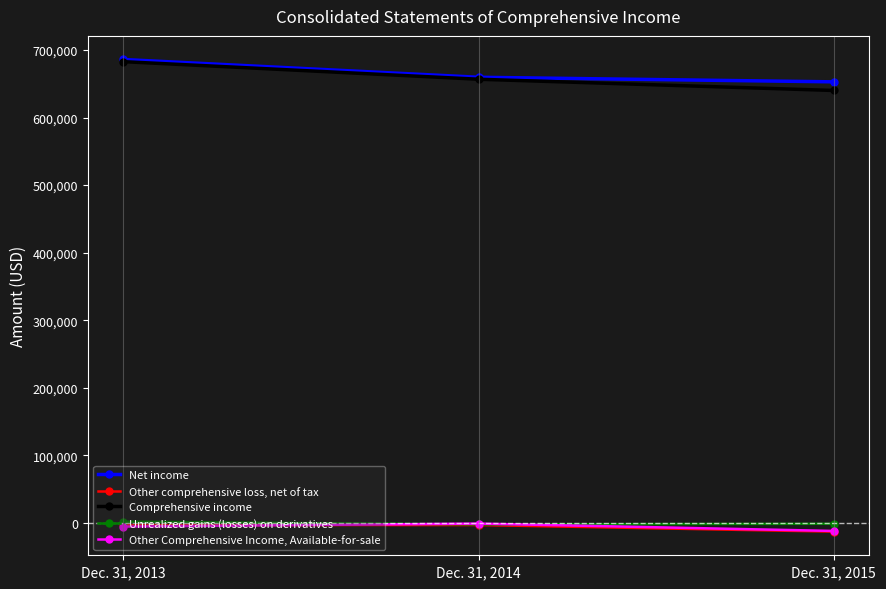

The value of Net income at Dec. 31, 2014 is 659571. True or false?

True